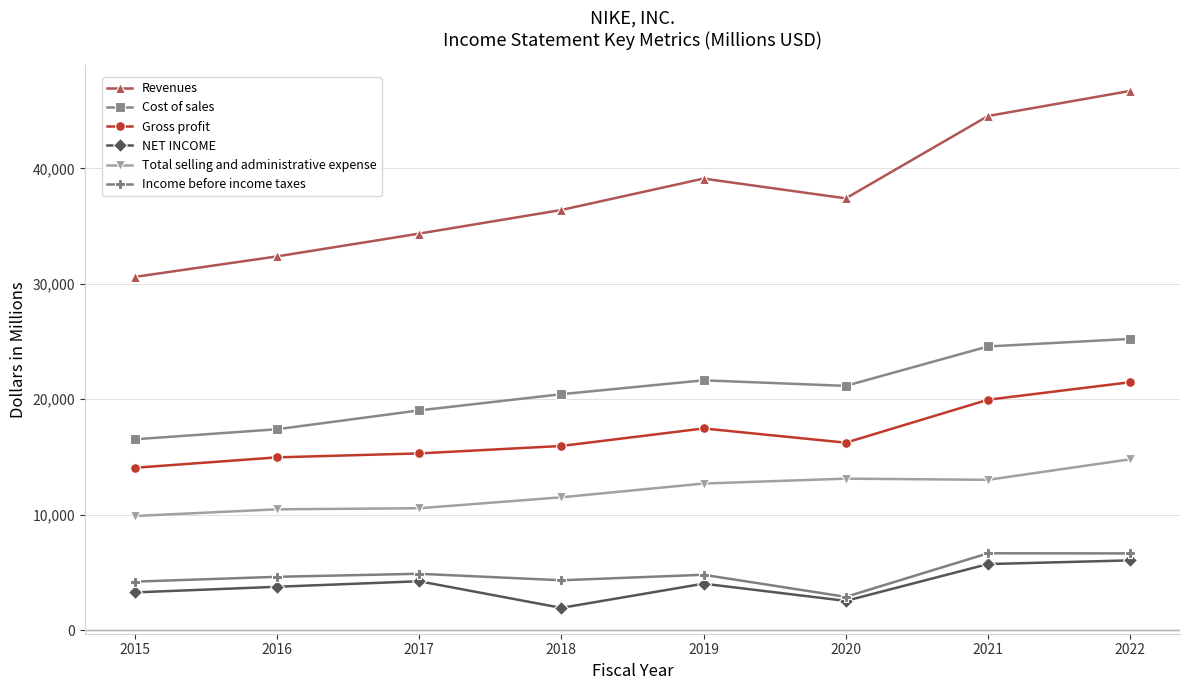

Which category has the lowest value across all series?

2018